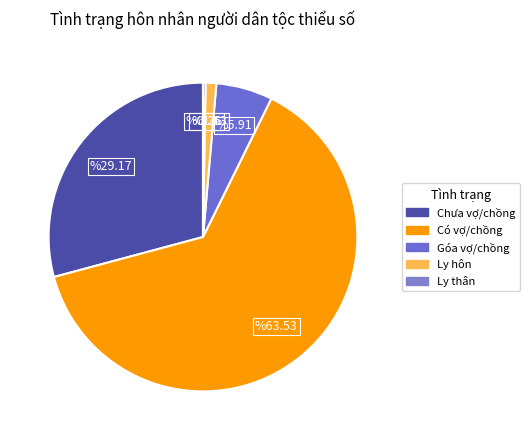

Is the sum of Ly hôn and Góa vợ/chồng greater than half?

No